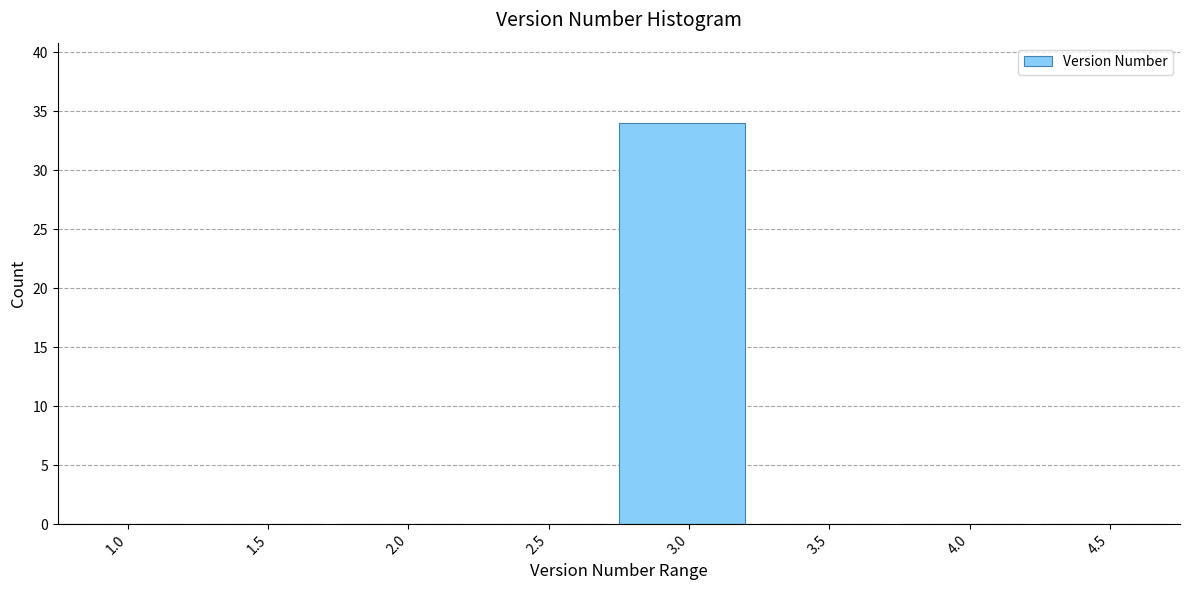

Reading right to left, list all the values displayed in this chart.

4.5=0	4.0=0	3.5=0	3.0=34	2.5=0	2.0=0	1.5=0	1.0=0